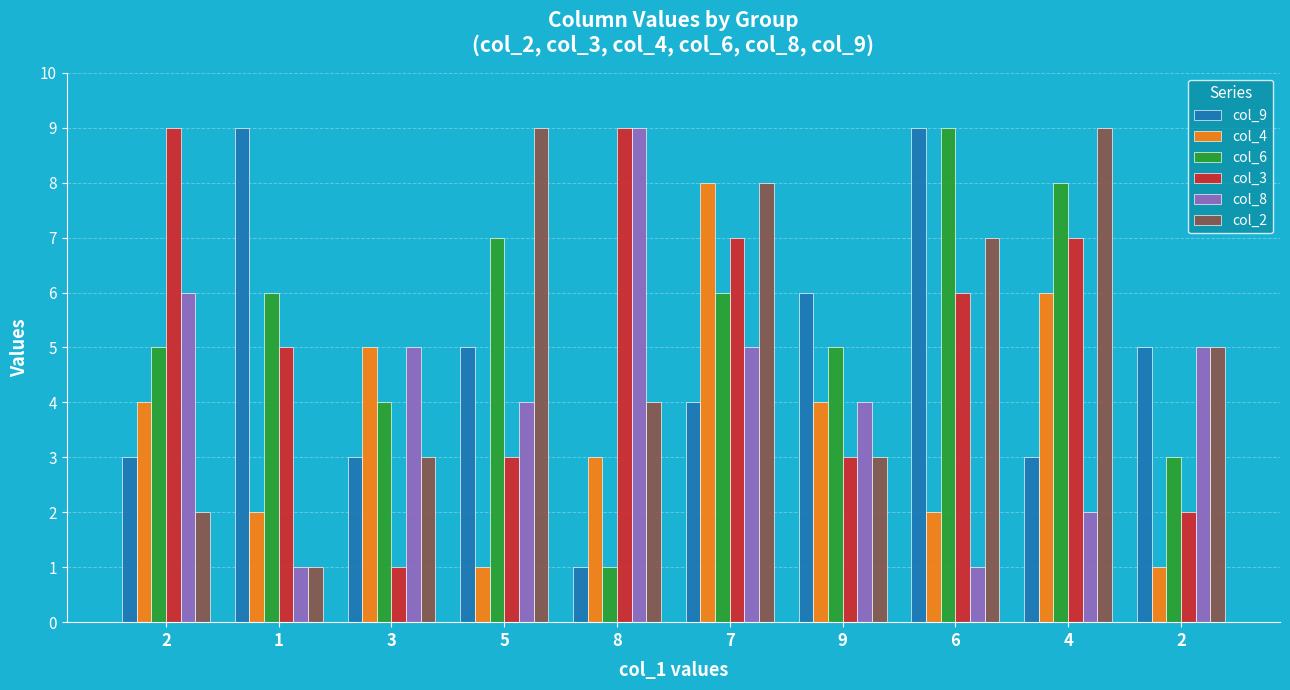

At which category is the sum across all series the highest?

7